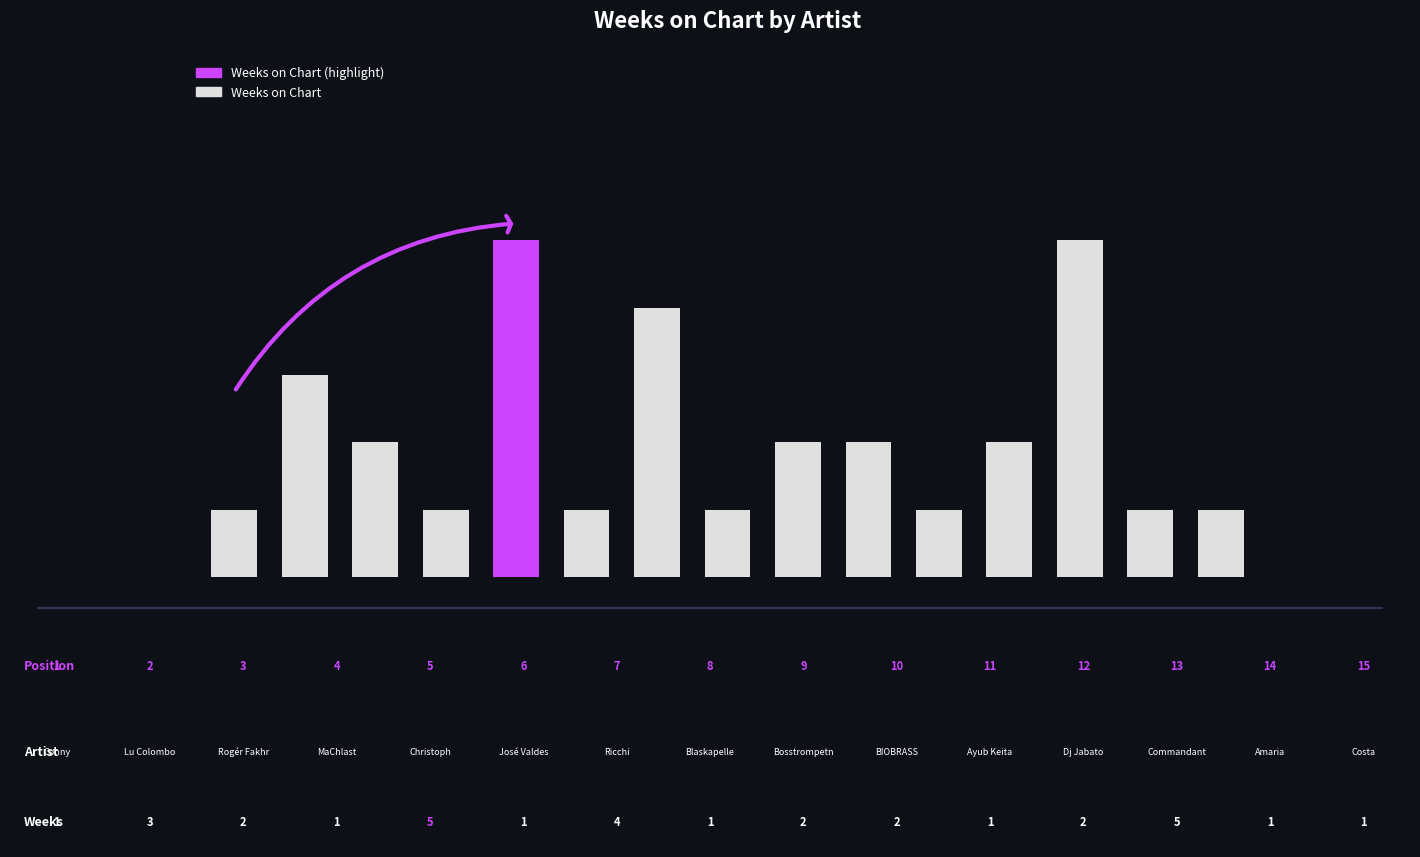

List the labels in order of value, largest first.

4, 12, 6, 1, 2, 8, 9, 11, 0, 3, 5, 7, 10, 13, 14